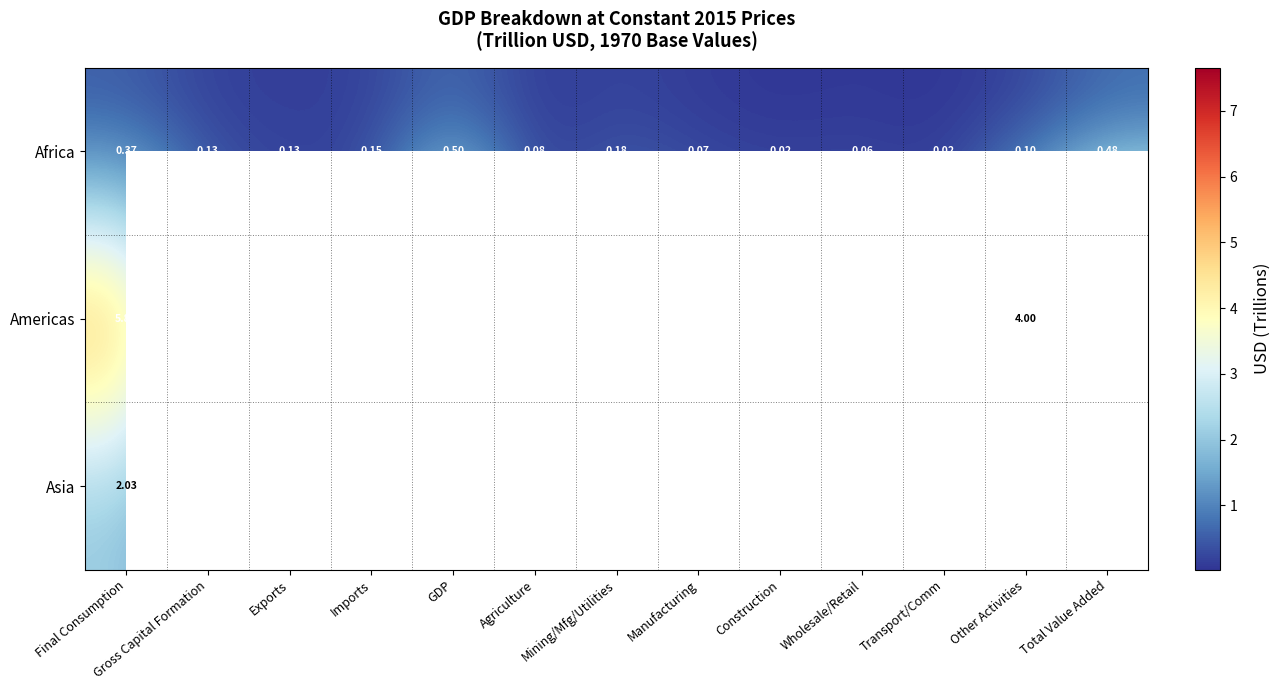

True or false: Africa has a value of 0.1 at Exports.

True